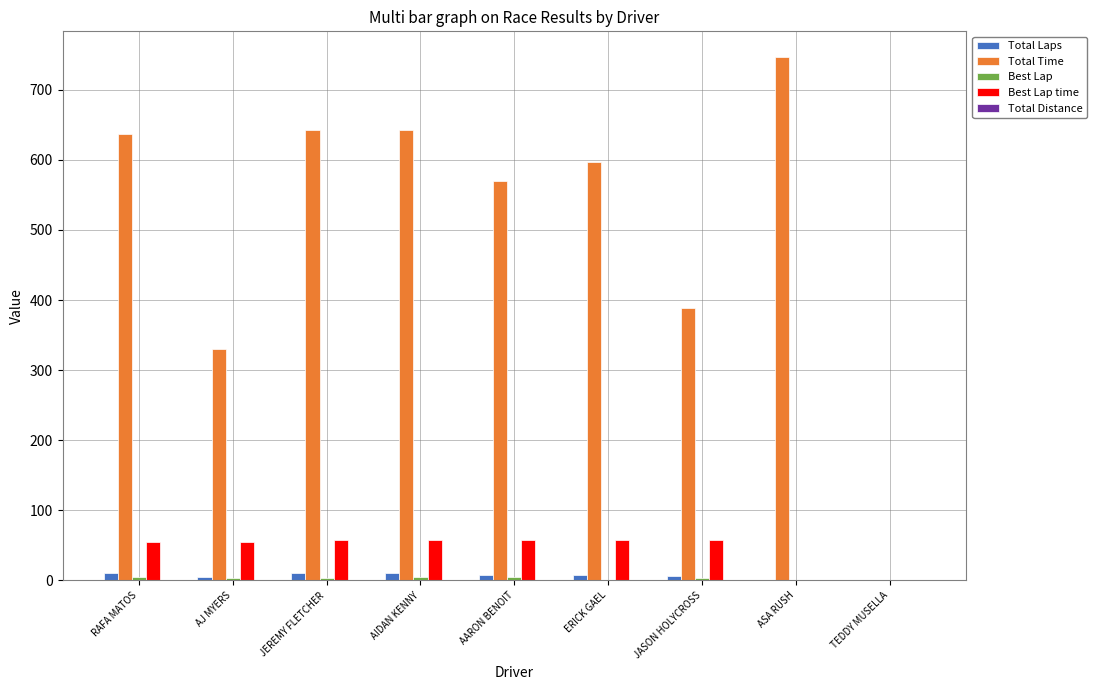

What is the total value across all series at ASA RUSH?

745.9